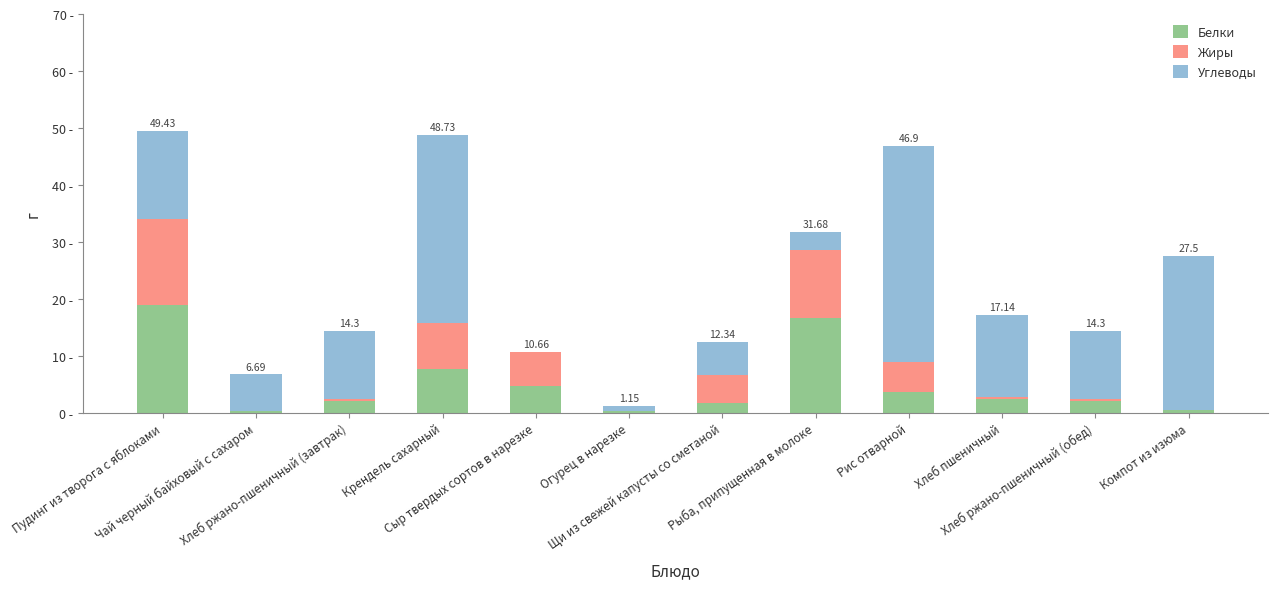

Are the bars horizontal?

No